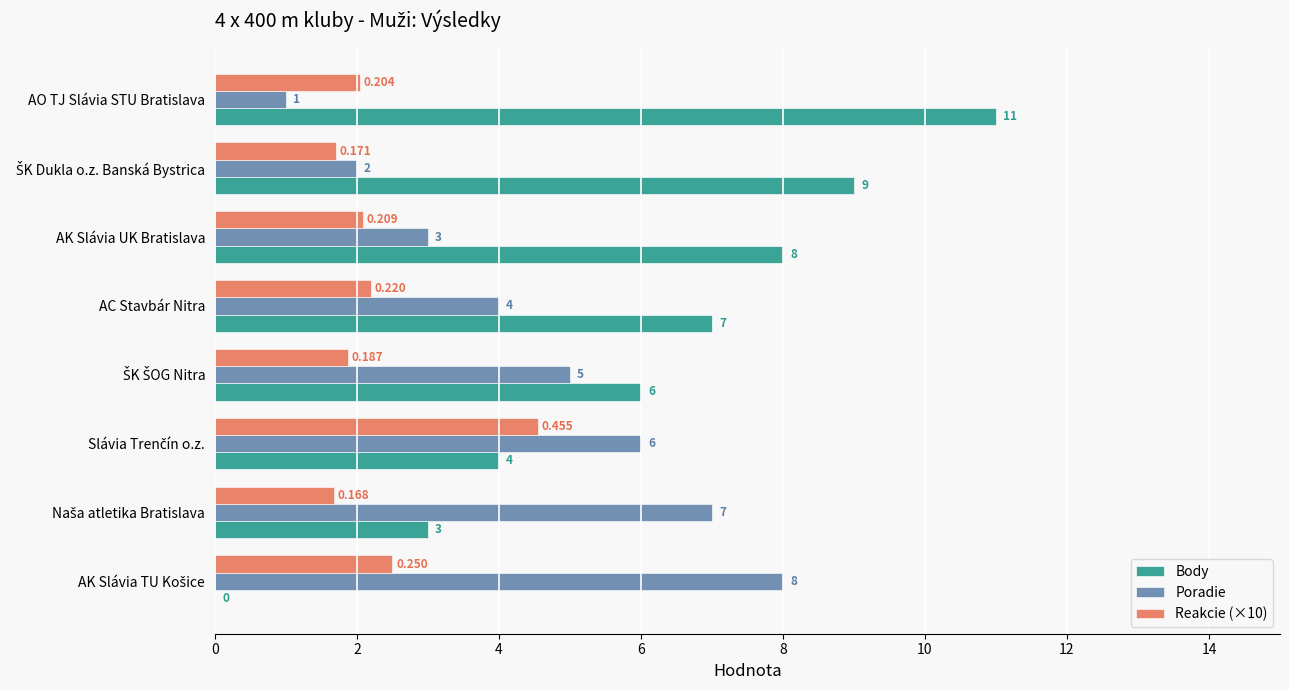

How many data points does each series have?

8